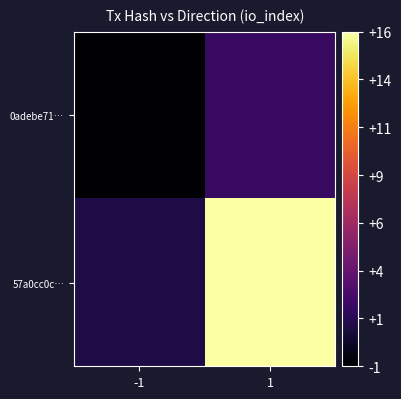

Reading left to right, what are all the values shown in this chart?

0adebe71…: -1=-1	1=2
57a0cc0c…: -1=1	1=16